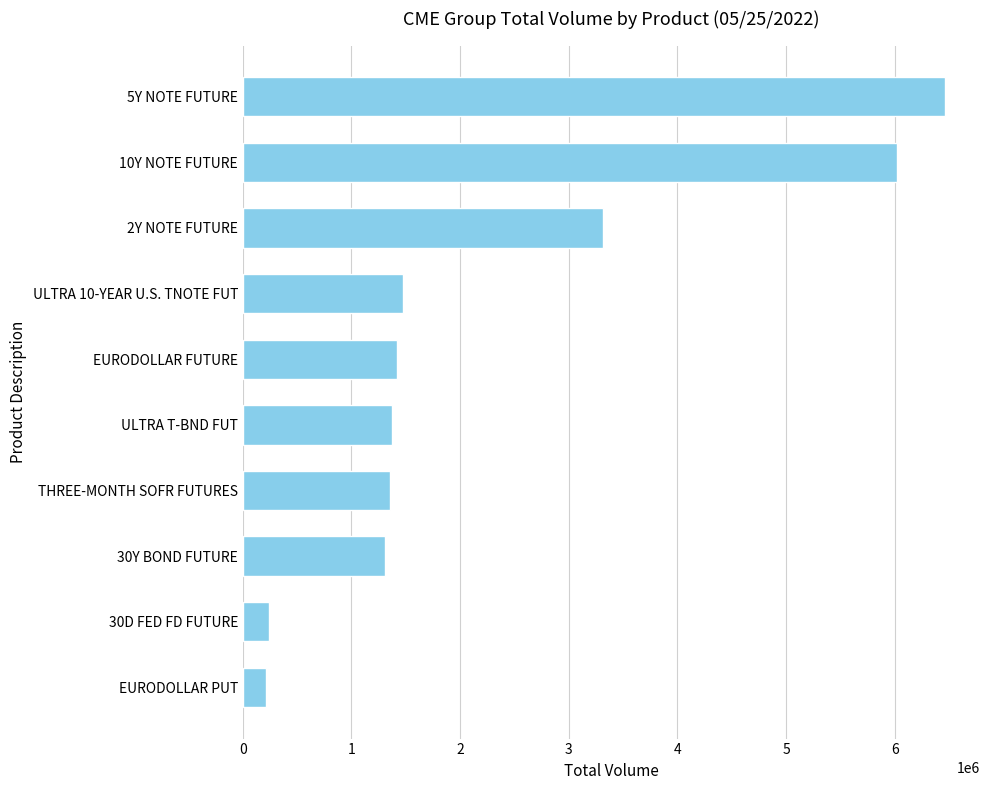

What is the smallest value displayed?

215033